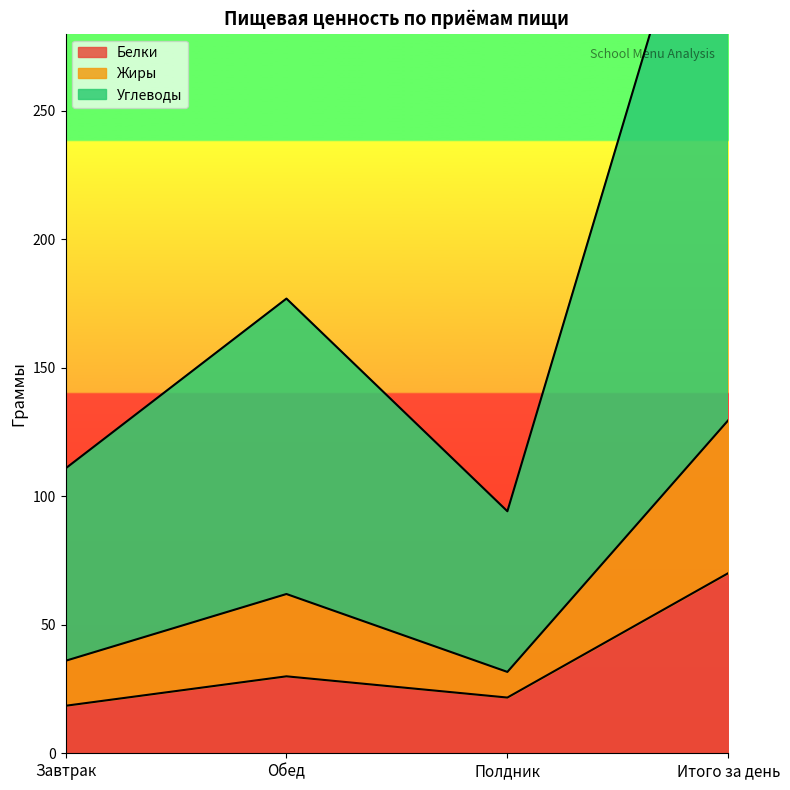

What is the value of the Жиры point at the 4th from the left?

129.6